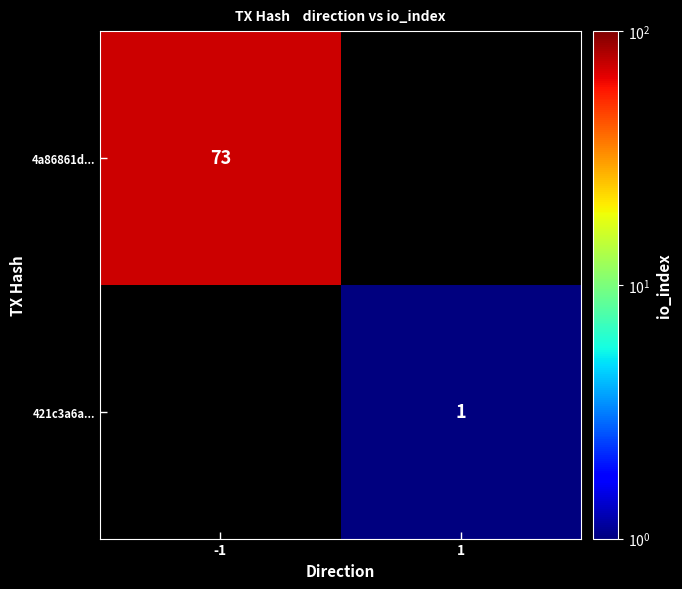

The value of 421c3a6a... at 1 is 1. True or false?

True